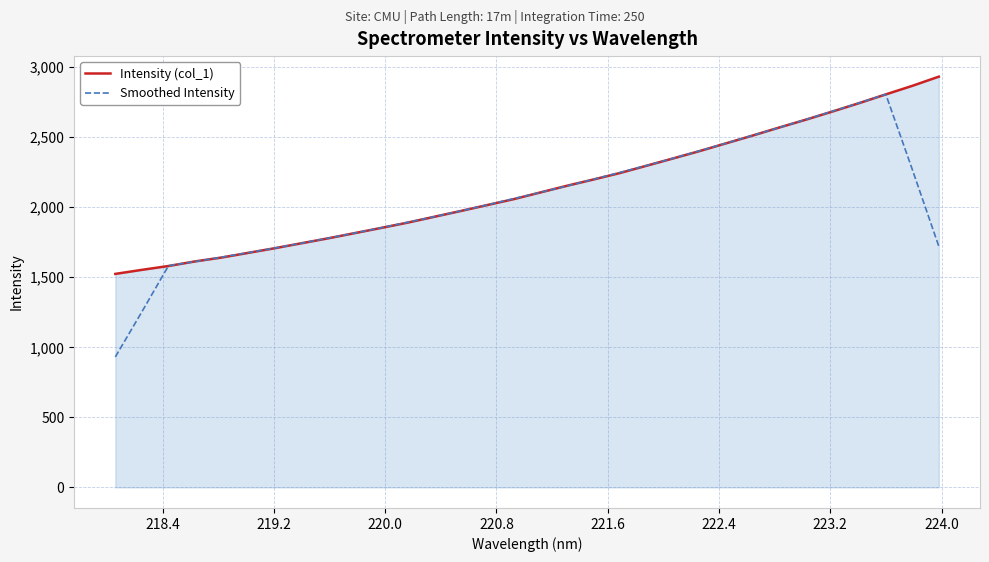

List the series in order of their peak value, lowest first.

Smoothed Intensity, Intensity (col_1)